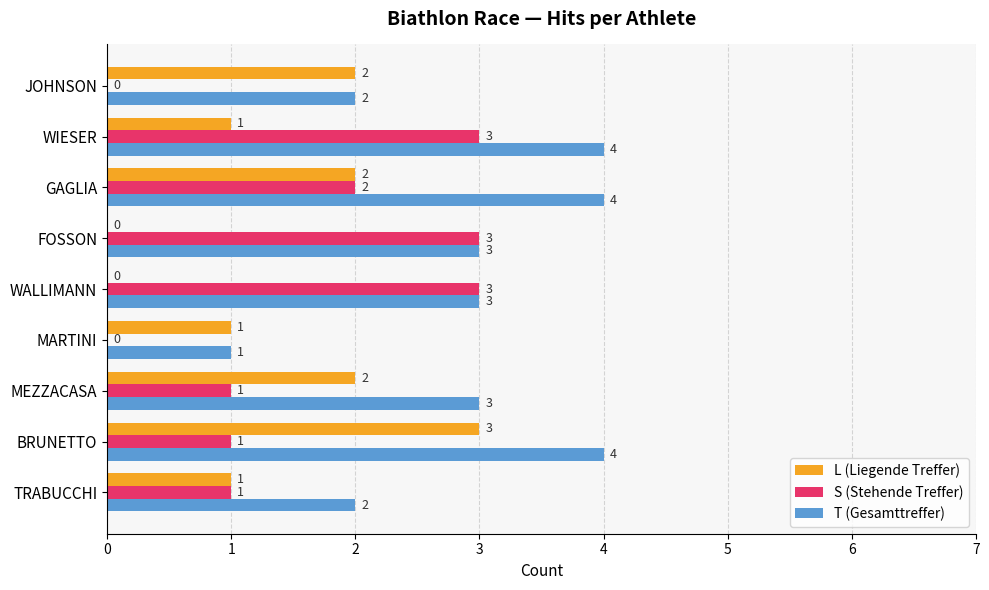

How many L (Liegende Treffer) values are between 1 and 2?

6